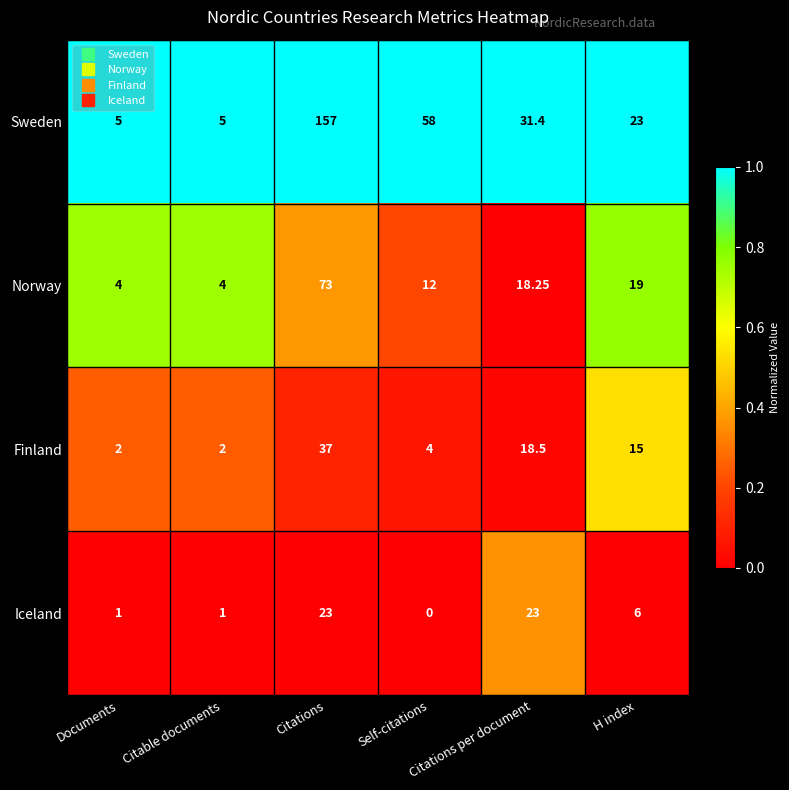

Which category has the highest value across all series?

Citations